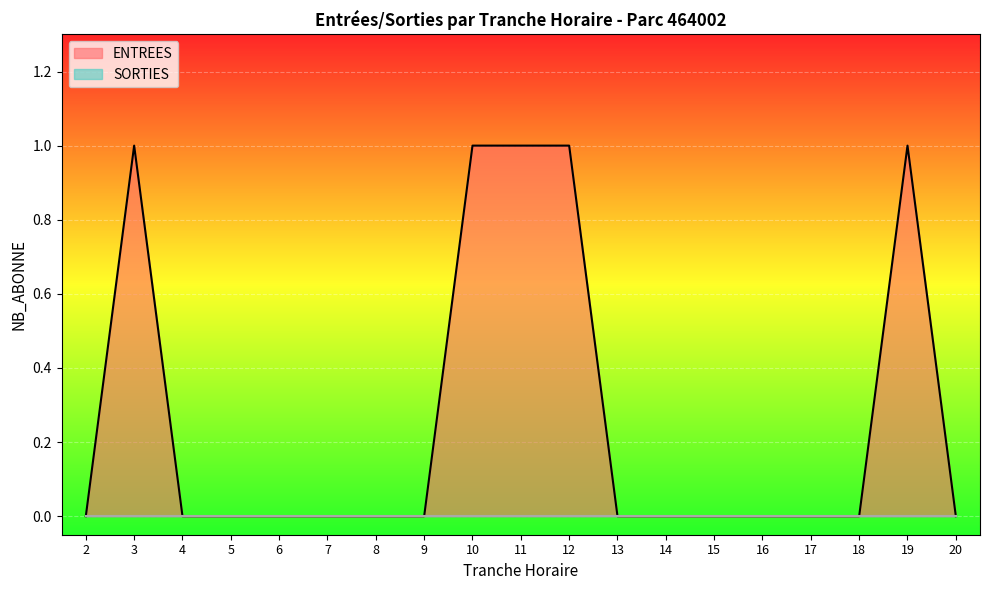

Is it true that ENTREES equals 0 at 7?

True